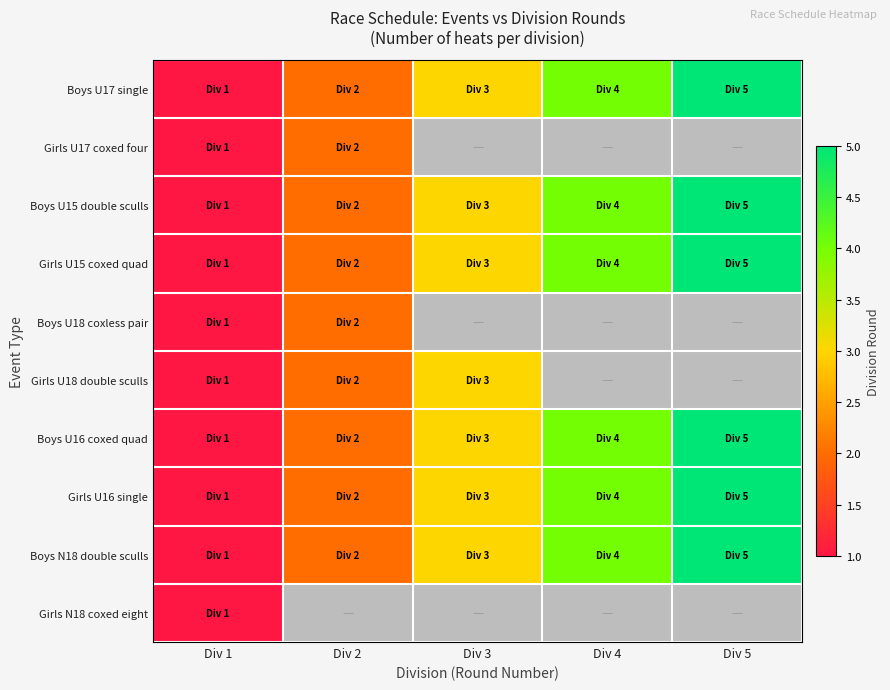

At which category does the chart reach its minimum across all series?

Div 3